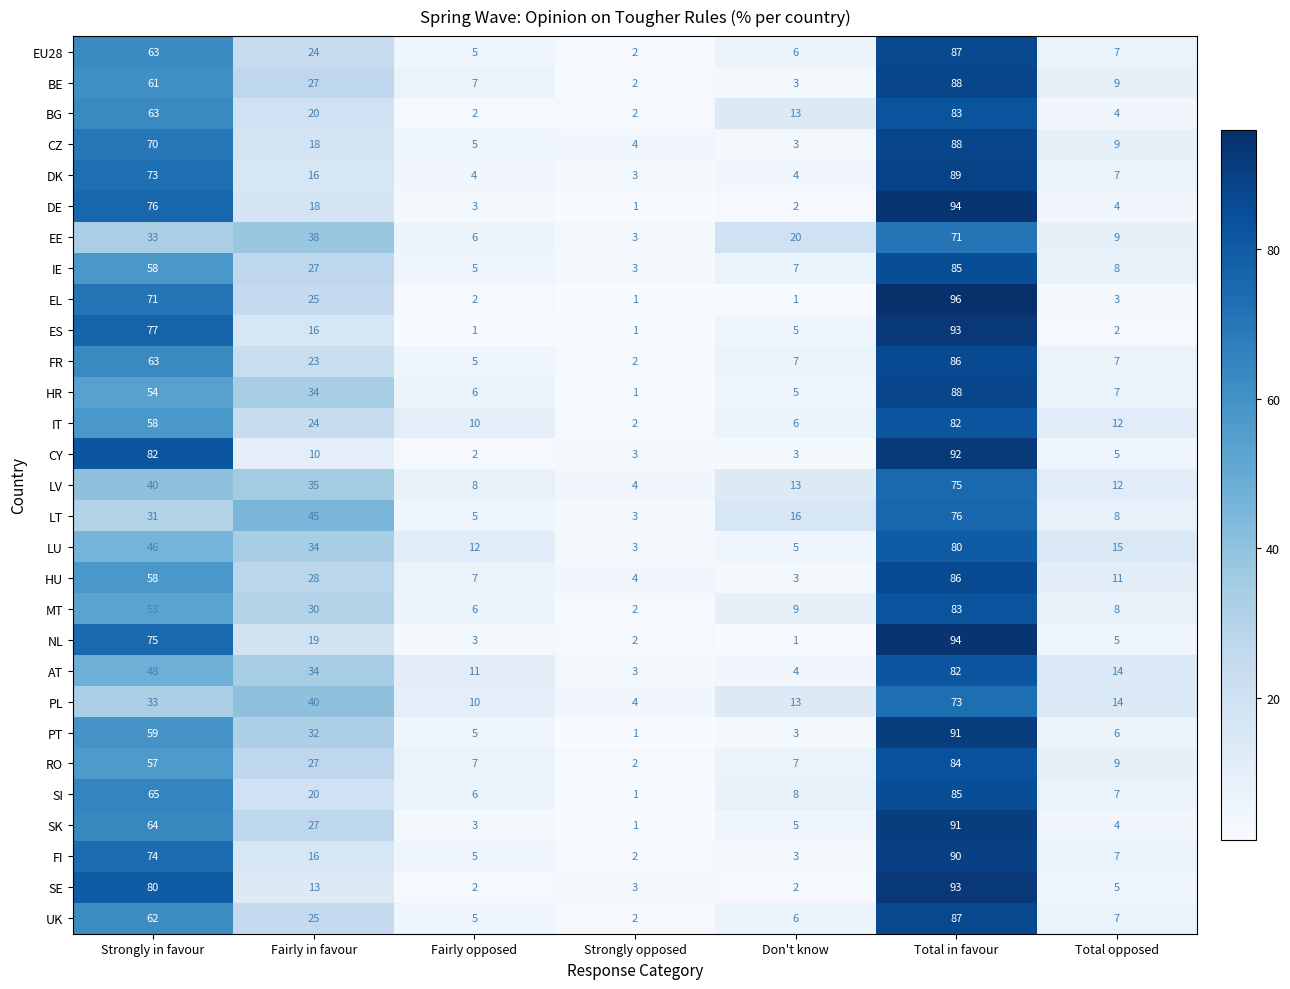

Which series has the largest range (max minus min)?

EL